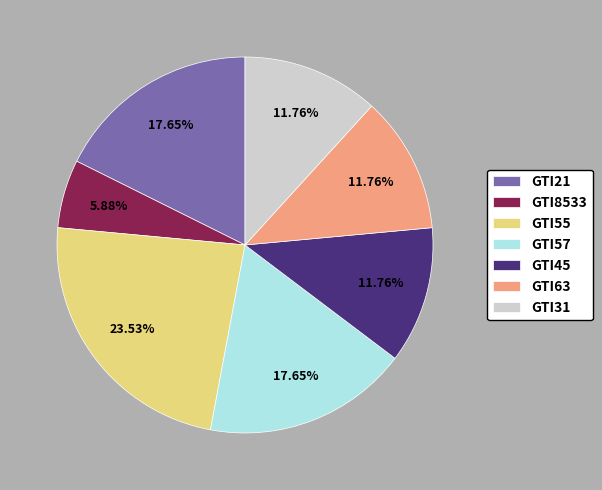

What portion of the pie excludes GTI45?

88.2%